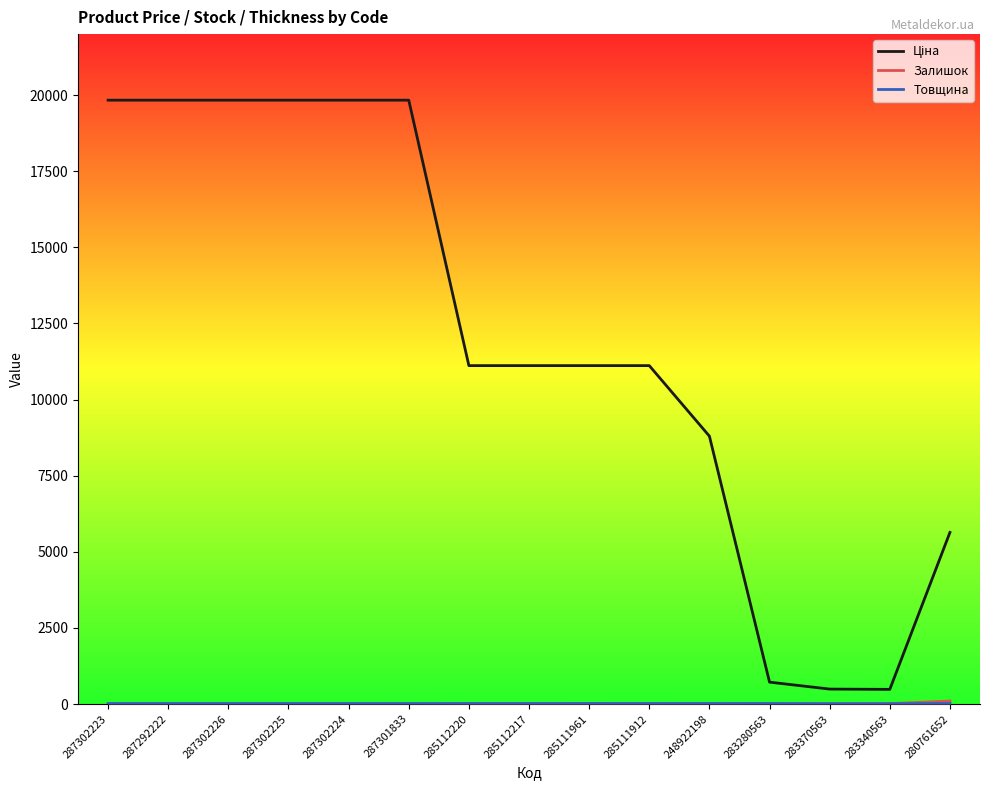

Count the number of categories in the chart.

15